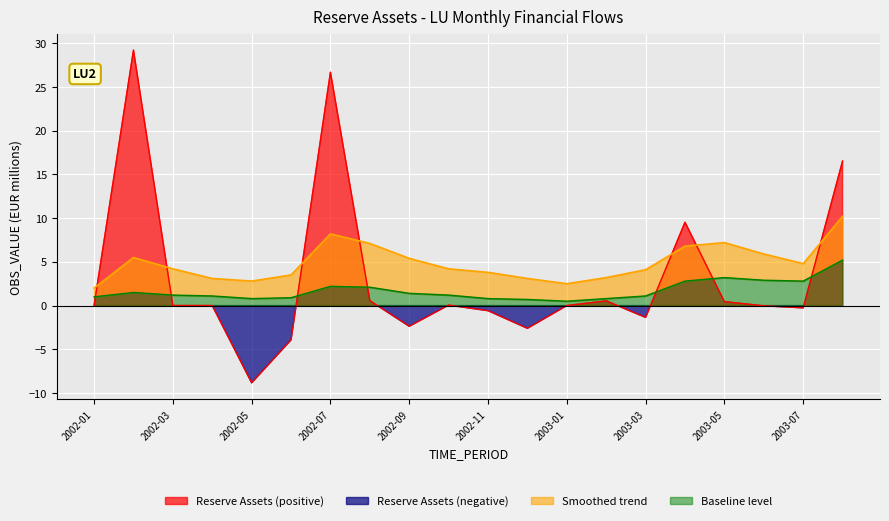

How many points are higher than both their immediate neighbors (excluding endpoints)?

5